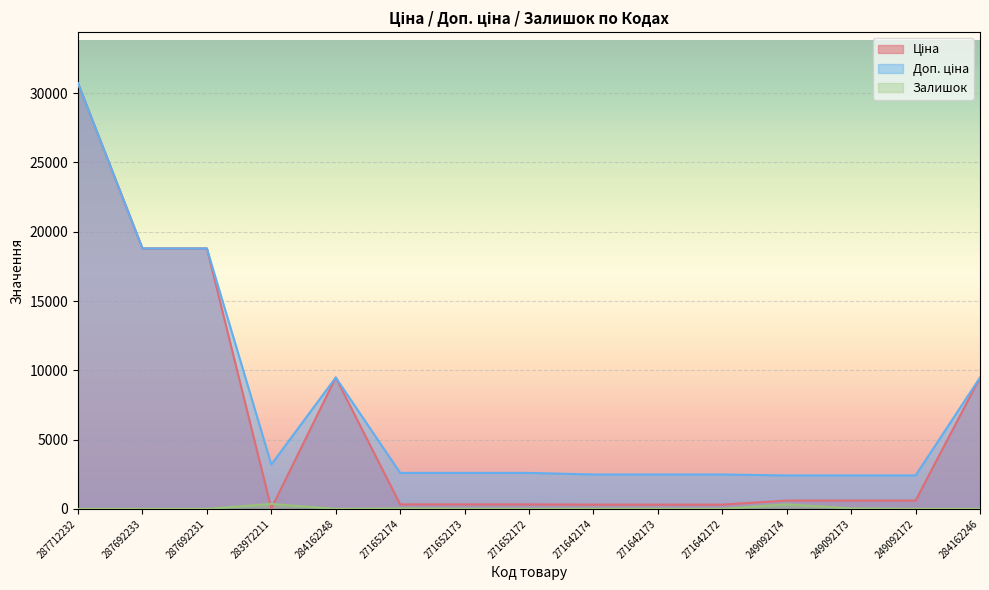

Between which two adjacent categories do Залишок and Ціна first intersect?

287692231 and 283972211